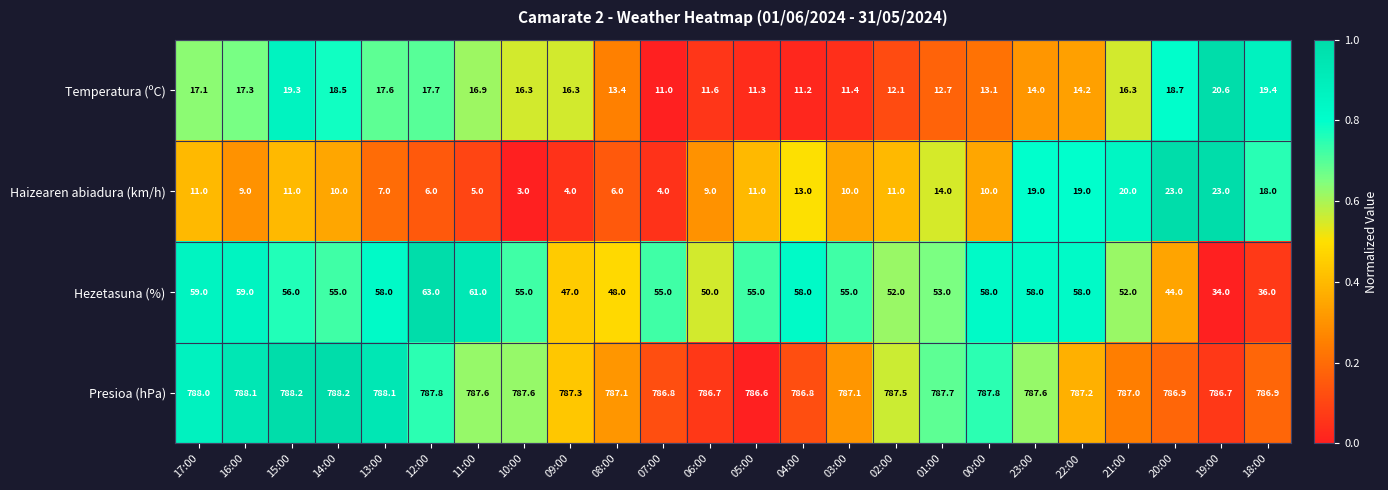

What is the sum of the Temperatura (ºC) values at 04:00 and 15:00?

30.5